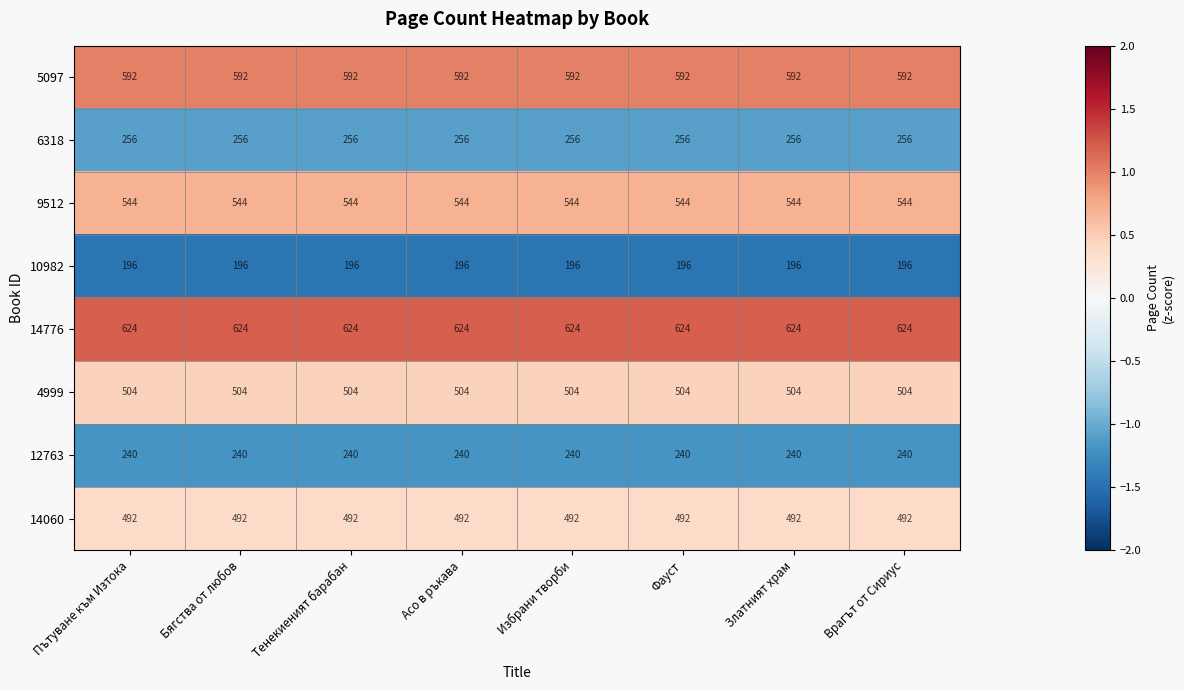

What is the spread (max minus min) of values at Избрани творби?

428